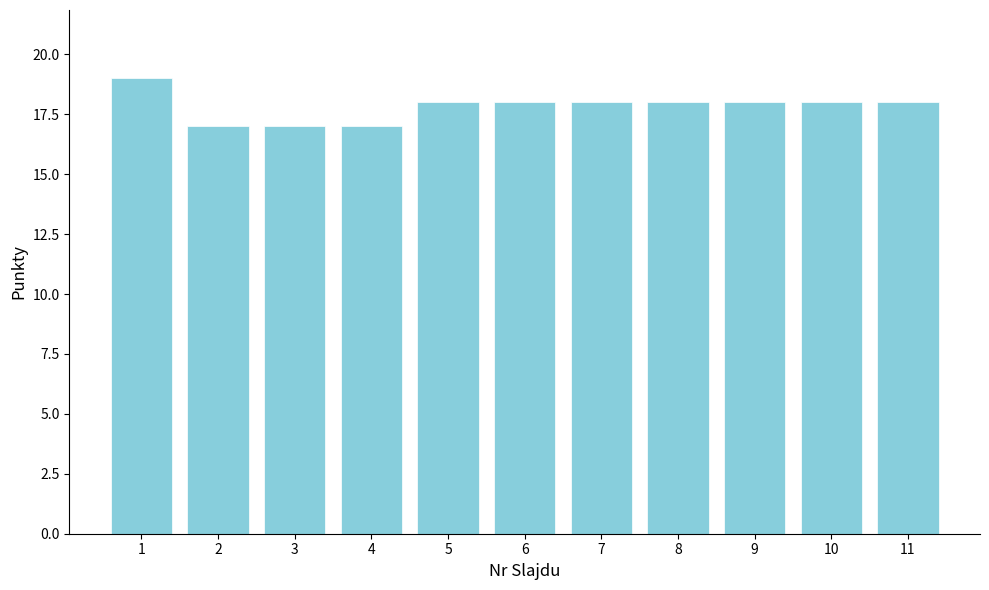

What is the maximum value shown in the chart?

19